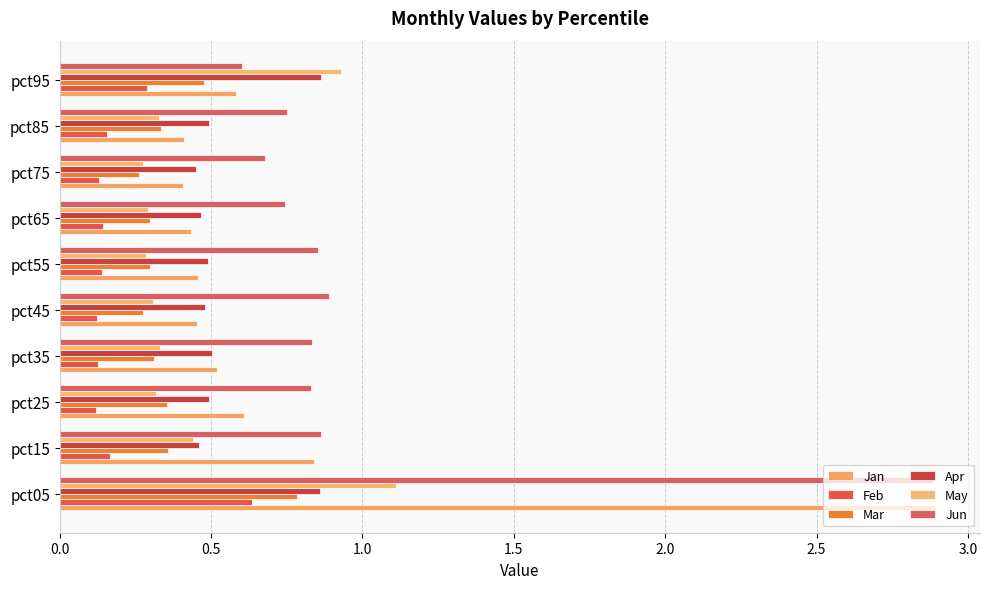

What is the difference between the second highest and second lowest values in the Jun series?

0.2